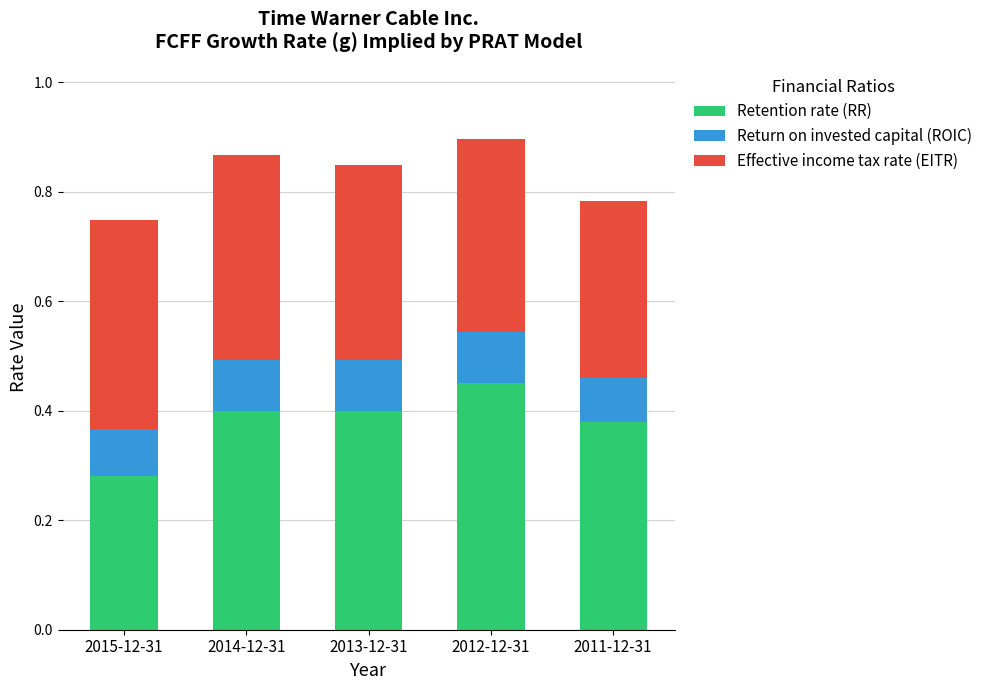

Is it true that Retention rate (RR) equals 0.4 at 2011-12-31?

True